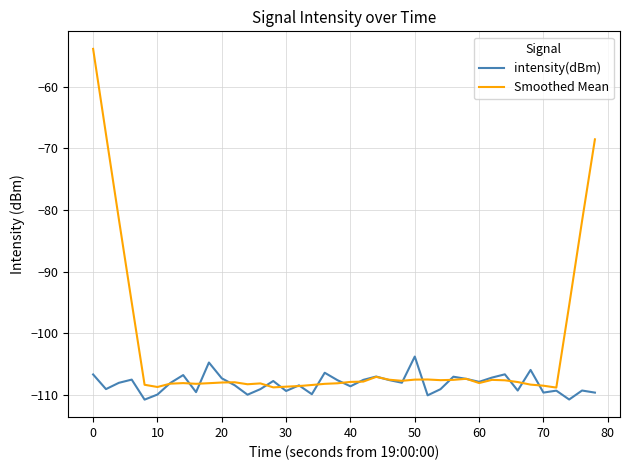

Which series has the widest spread of values?

Smoothed Mean